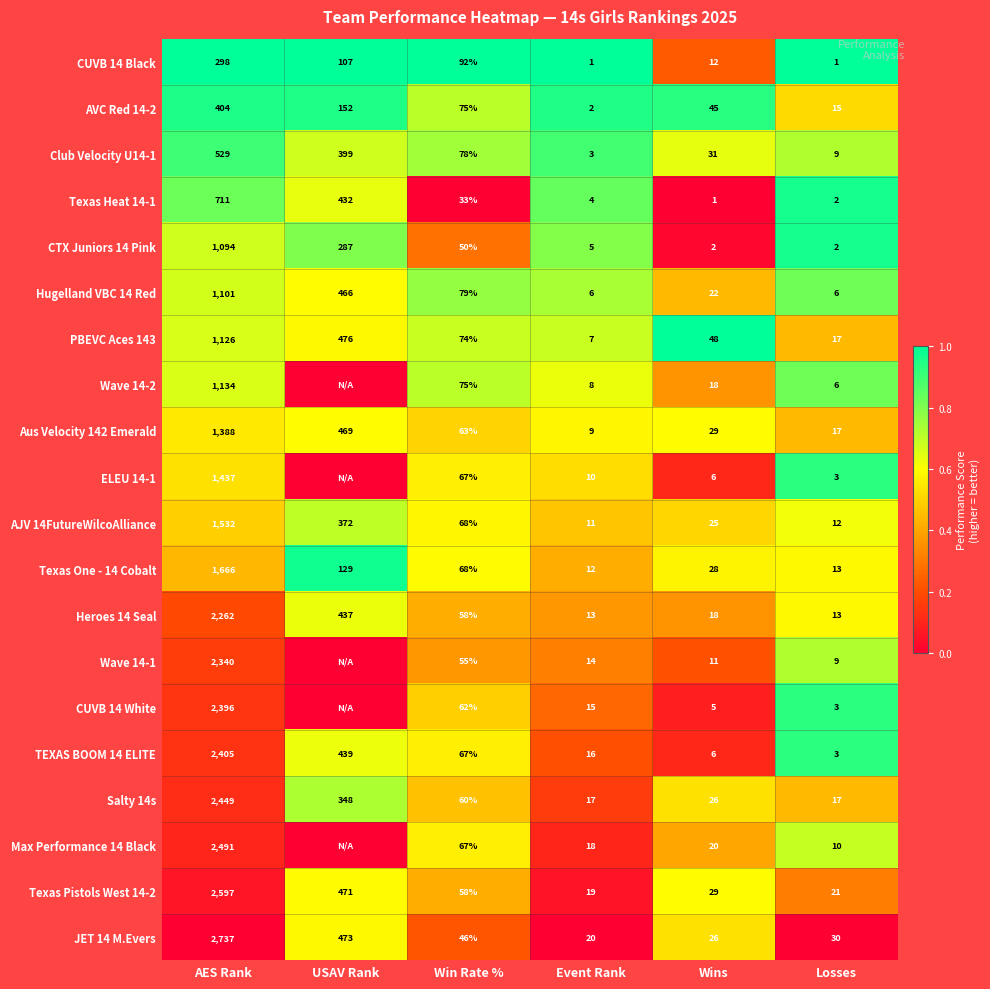

What is the spread (max minus min) of values at Win Rate %?

59